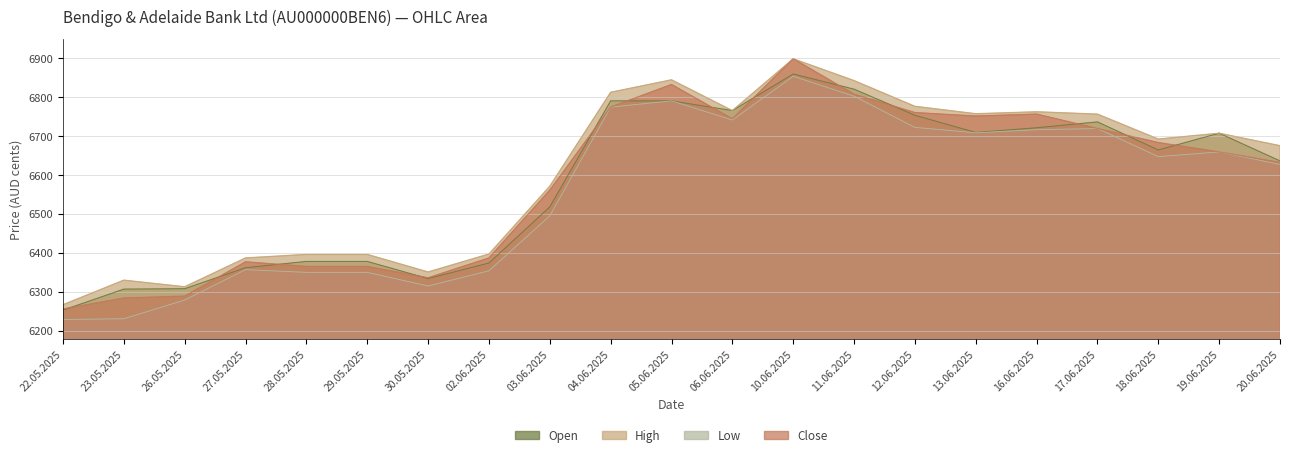

What is the maximum value for Open?

6859